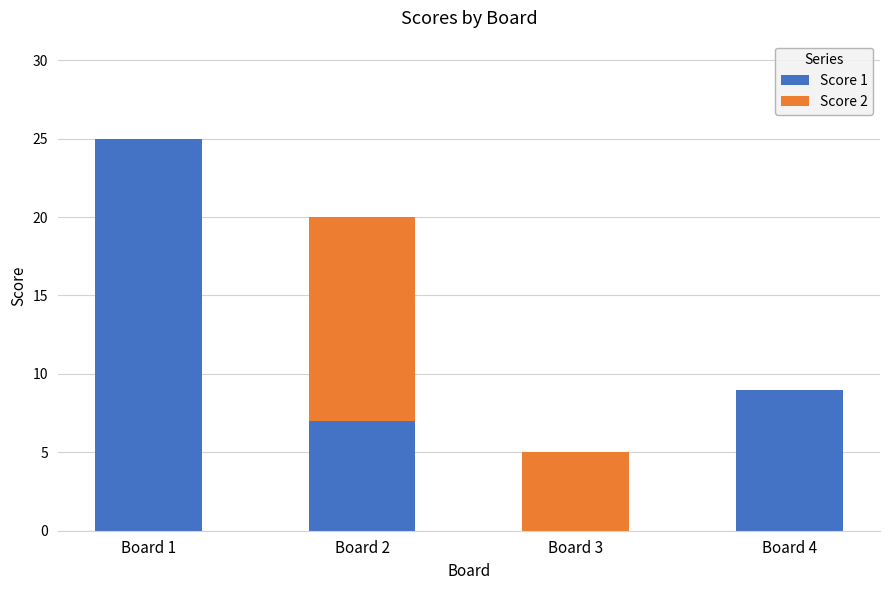

At which label is Score 1 closest to 12?

Board 4